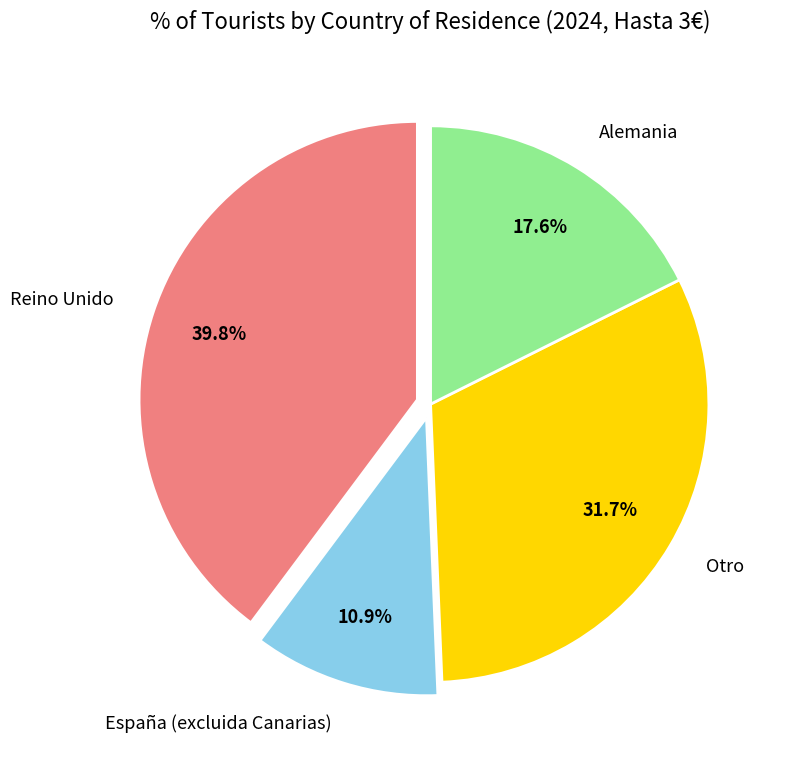

Between Reino Unido and Otro, which is larger?

Reino Unido